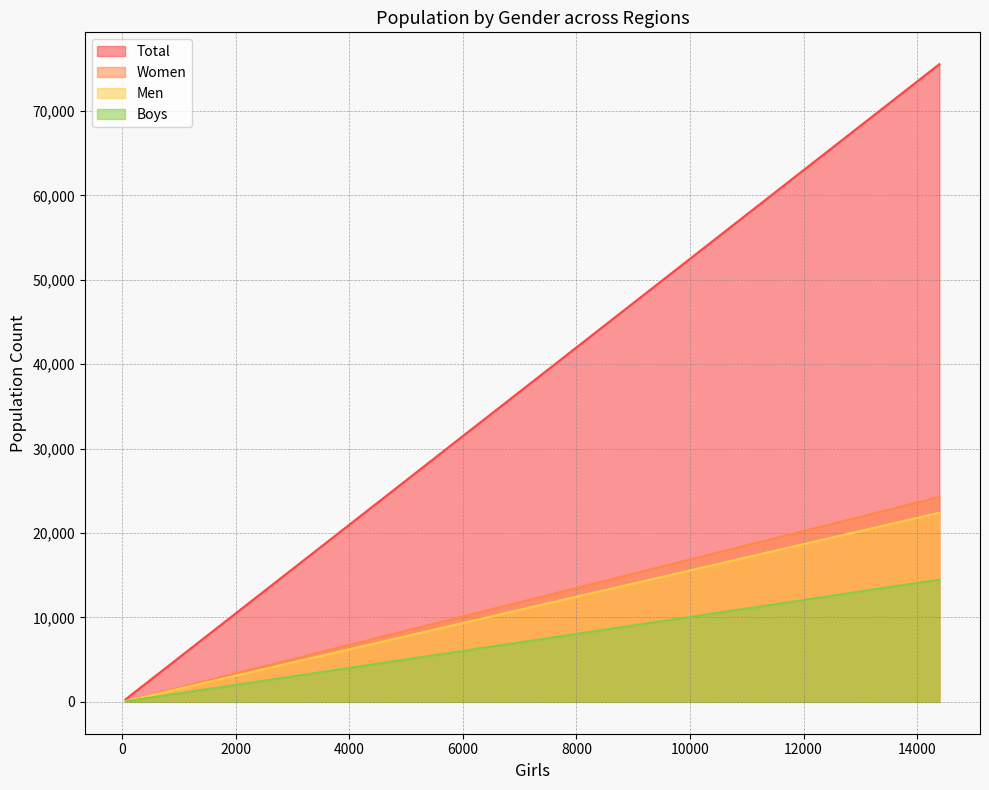

What is the value of the Women point at the 2nd from the left?

96